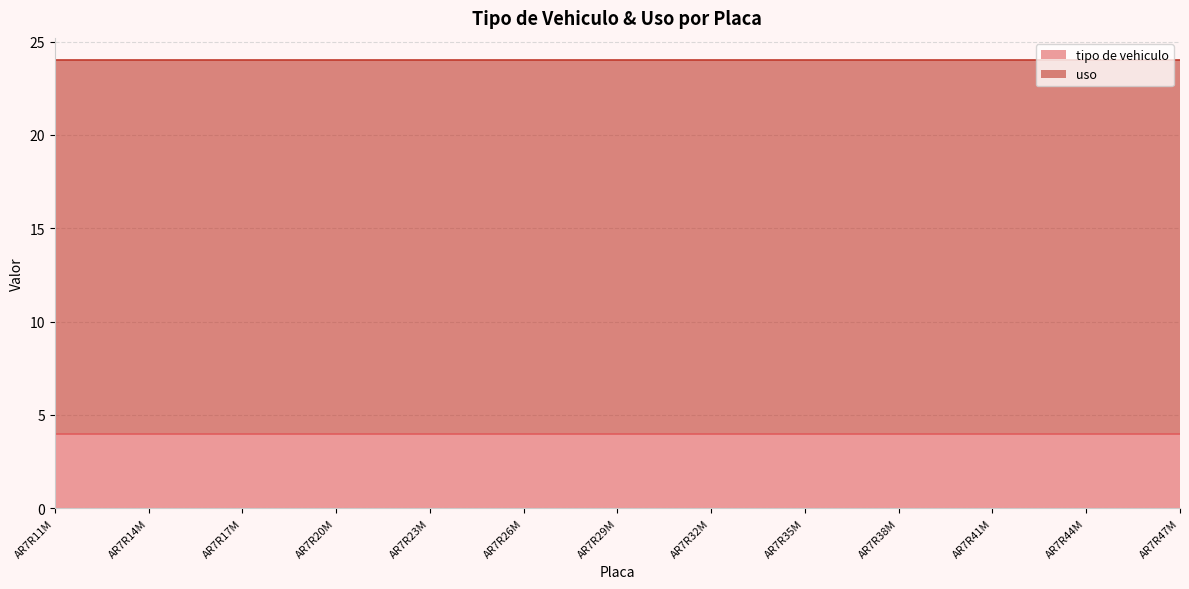

True or false: uso and tipo de vehiculo cross at least once.

False